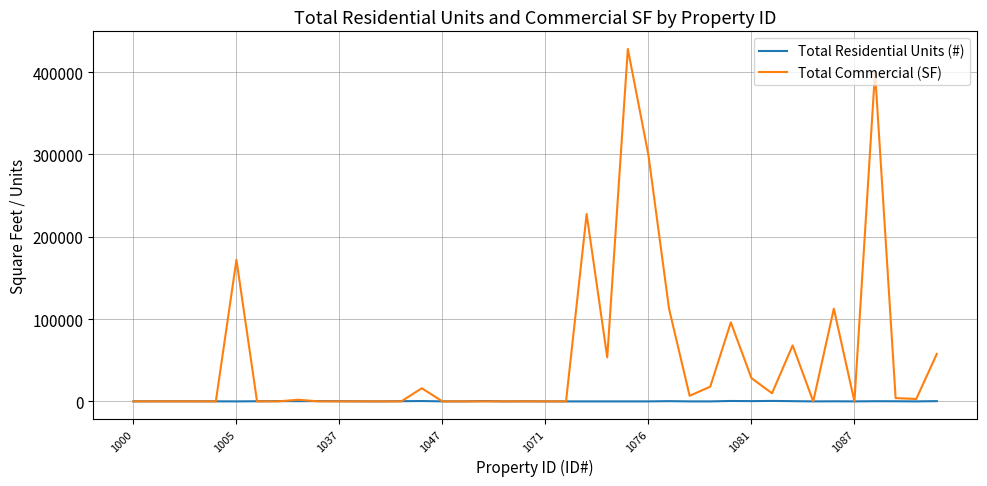

At how many categories does at least one series exceed 393014?

2